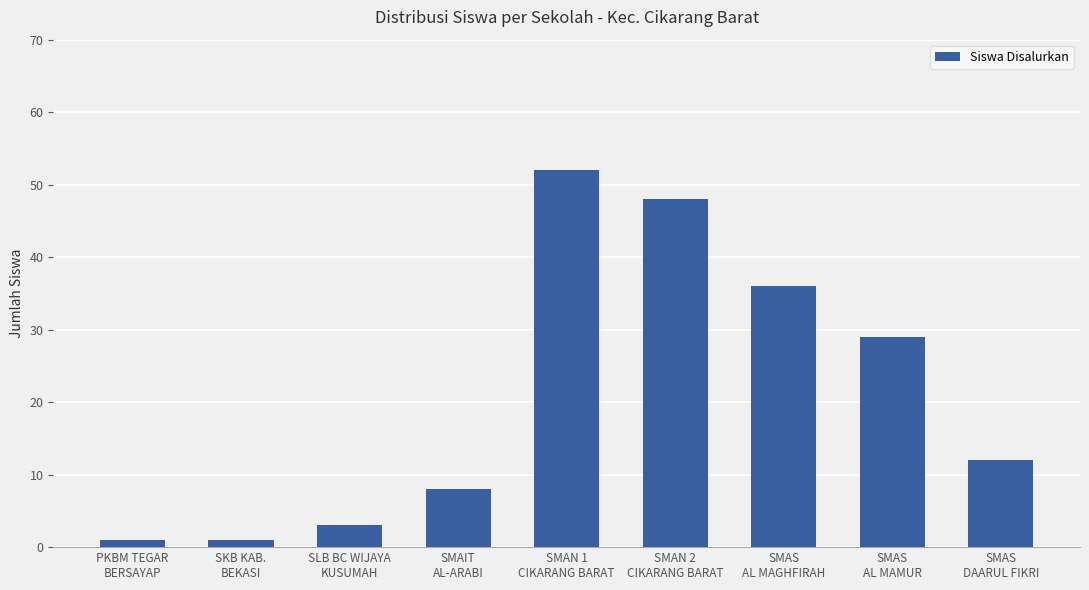

What is the average value?

21